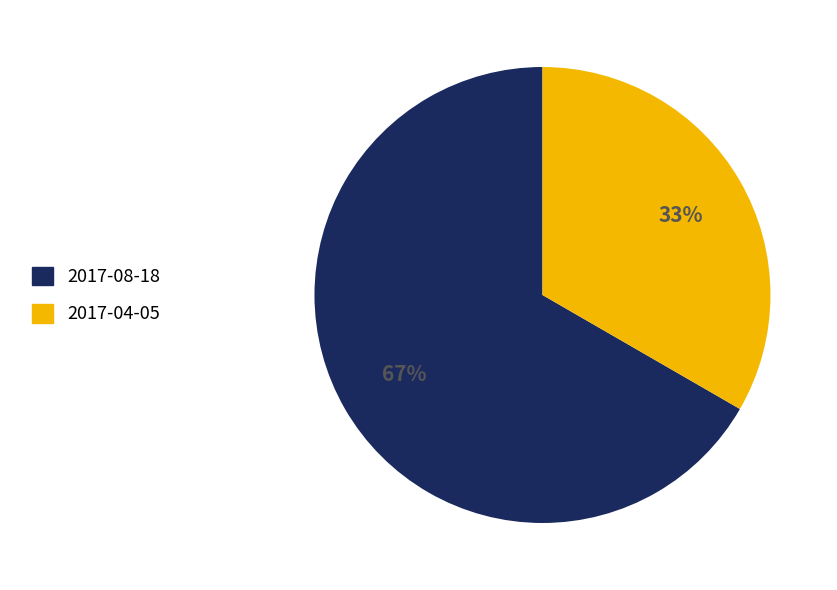

To the nearest percent, what percentage of the pie is 2017-08-18?

67%